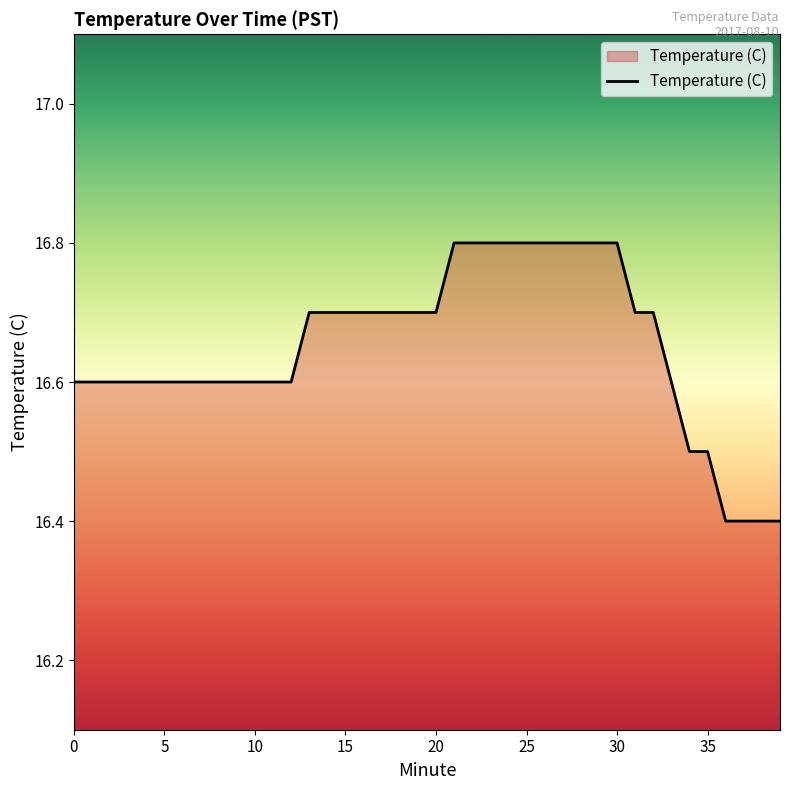

What is the smallest value displayed?

16.4